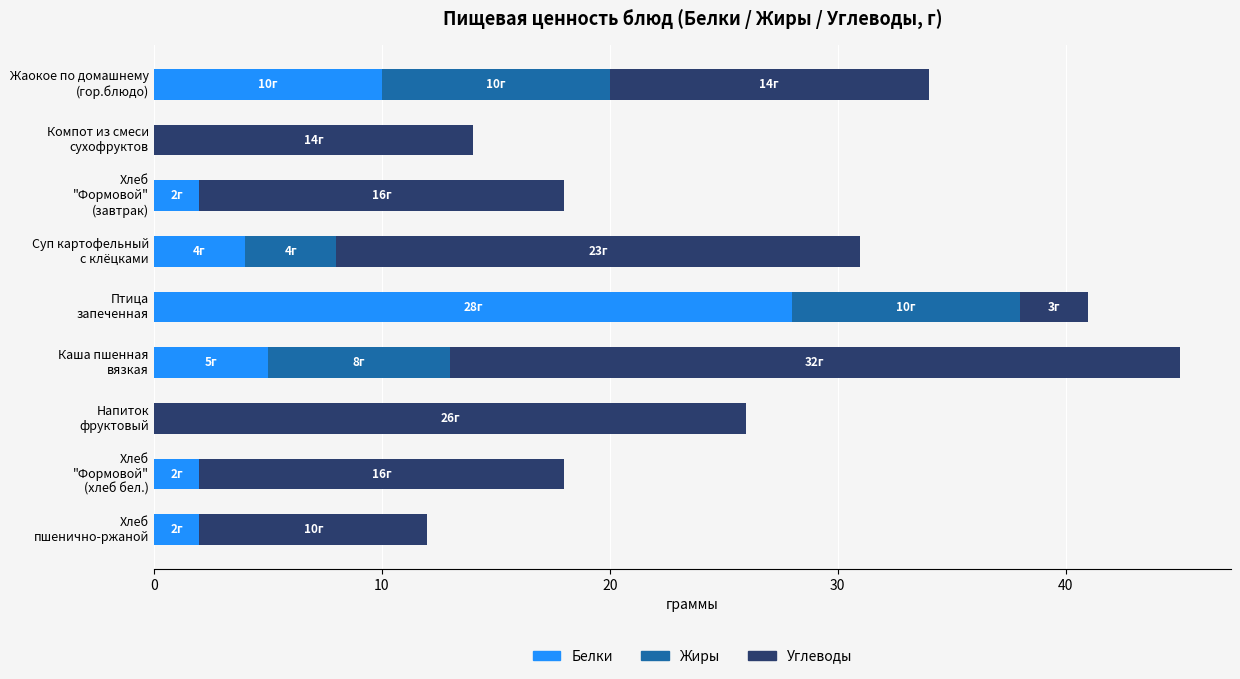

What is the sum of all Белки values?

53